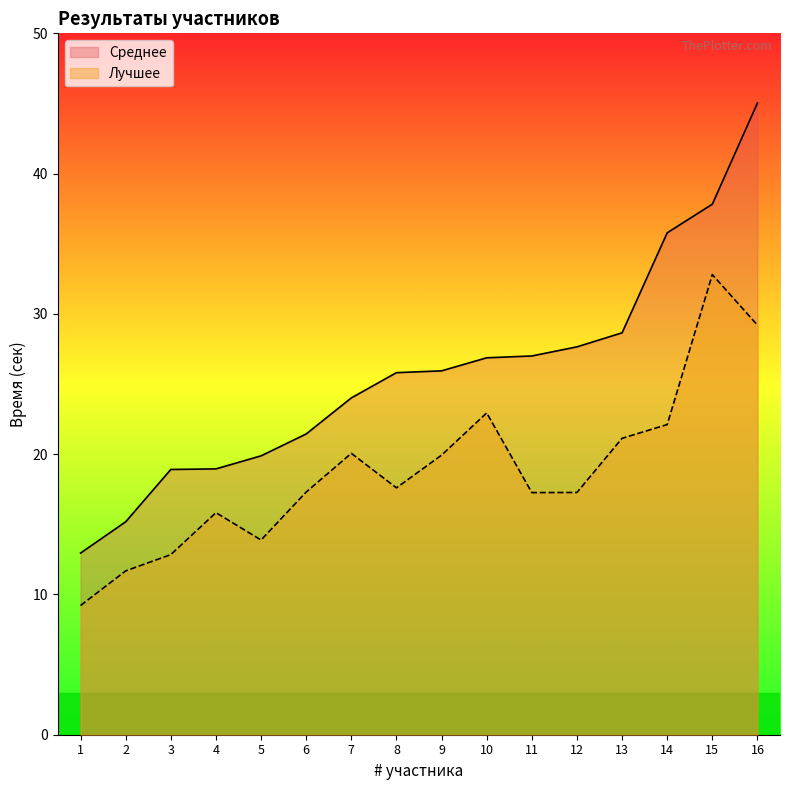

What is the approximate value of Лучшее at 1?

9.2